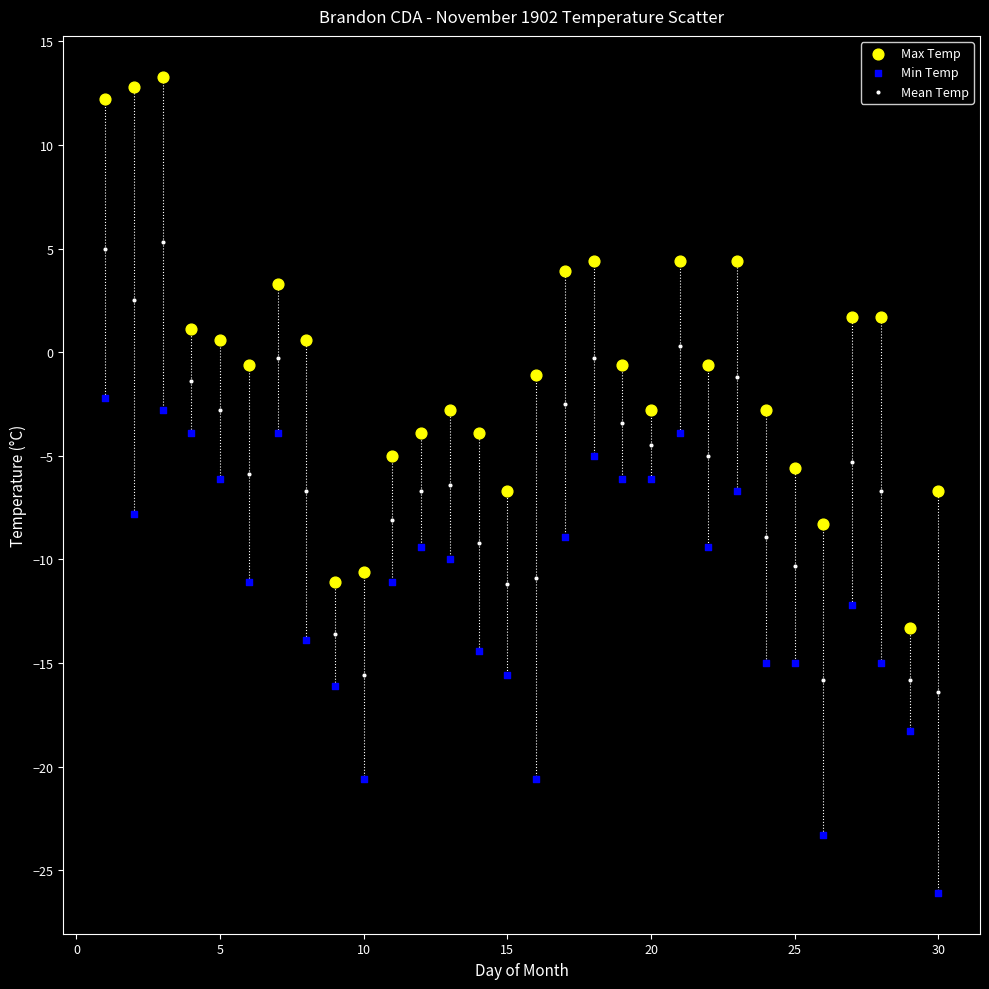

Which series has the largest Y range (max minus min)?

Max Temp